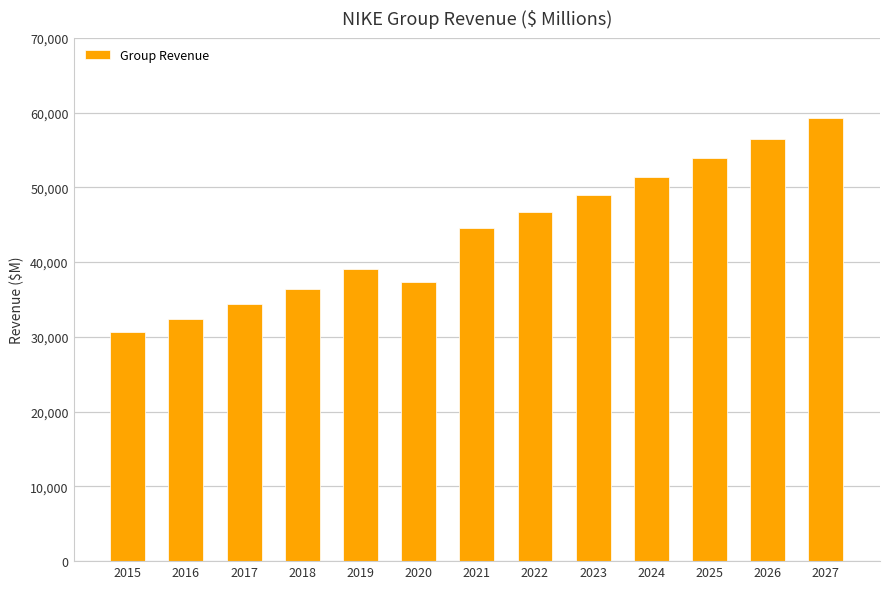

Between 2026 and 2020, which is larger?

2026